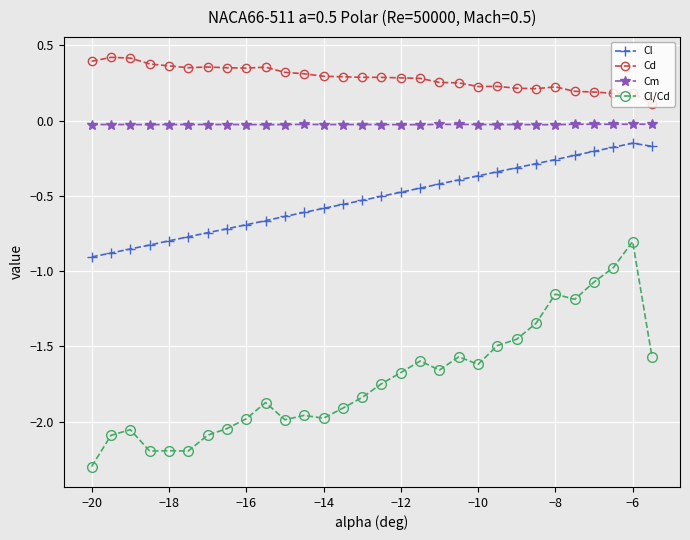

List the series in order of their peak value, lowest first.

Cl/Cd, Cl, Cm, Cd